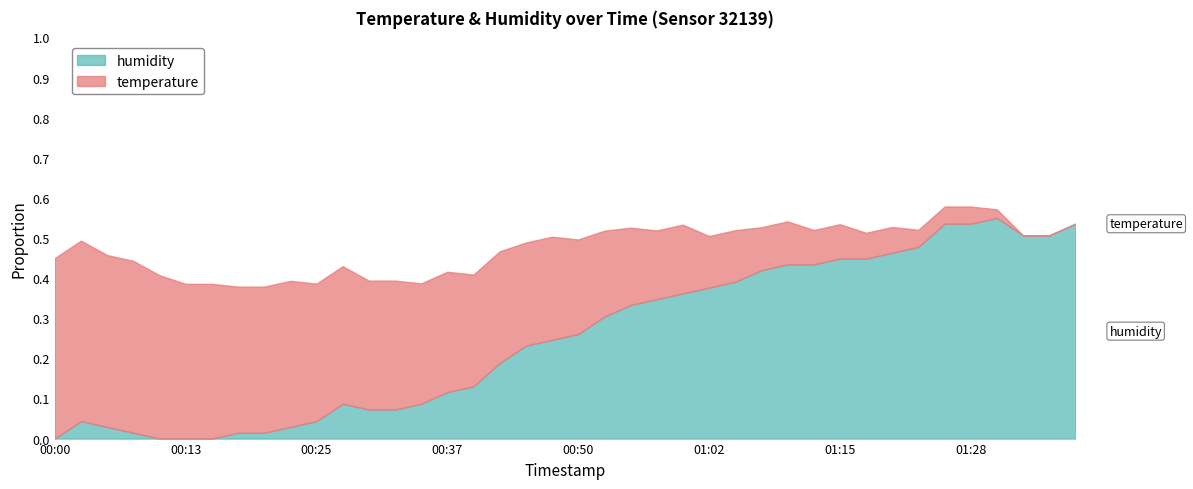

Between 00:05 and 01:07, which series saw the biggest shift?

humidity